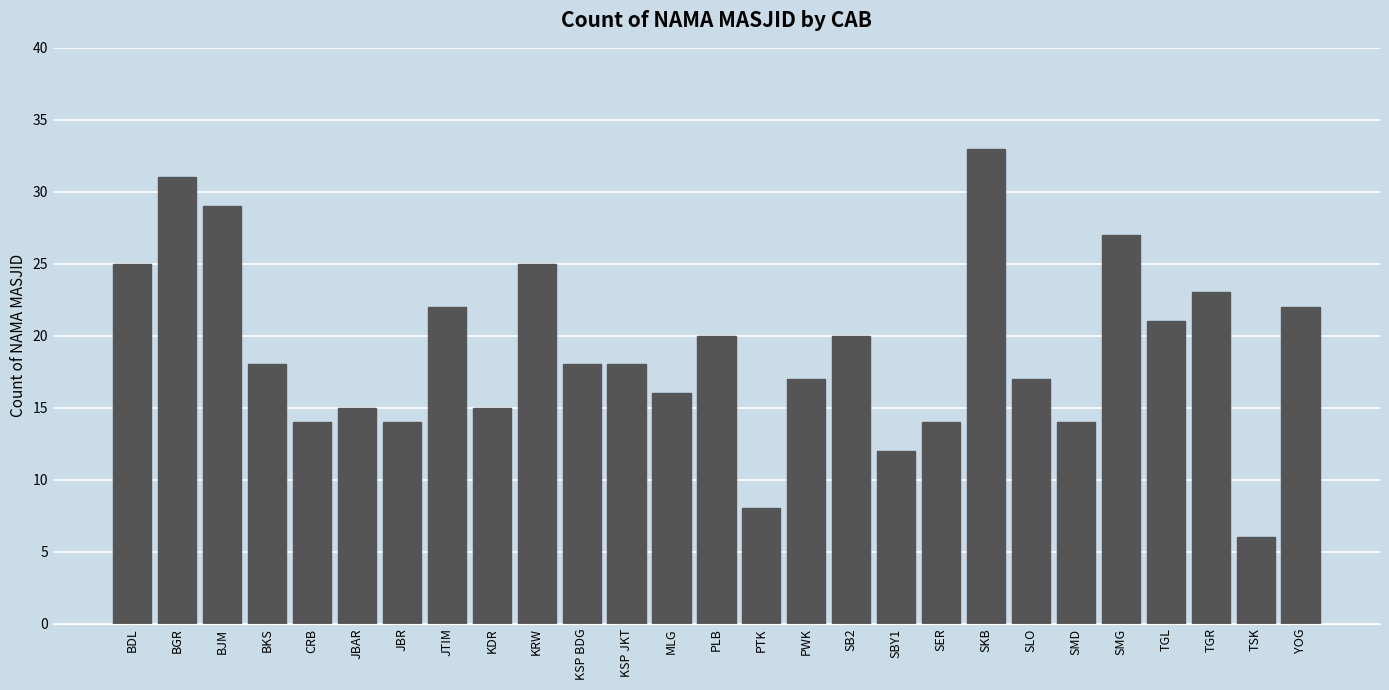

Reading right to left, extract all data points from this chart.

22	6	23	21	27	14	17	33	14	12	20	17	8	20	16	18	18	25	15	22	14	15	14	18	29	31	25